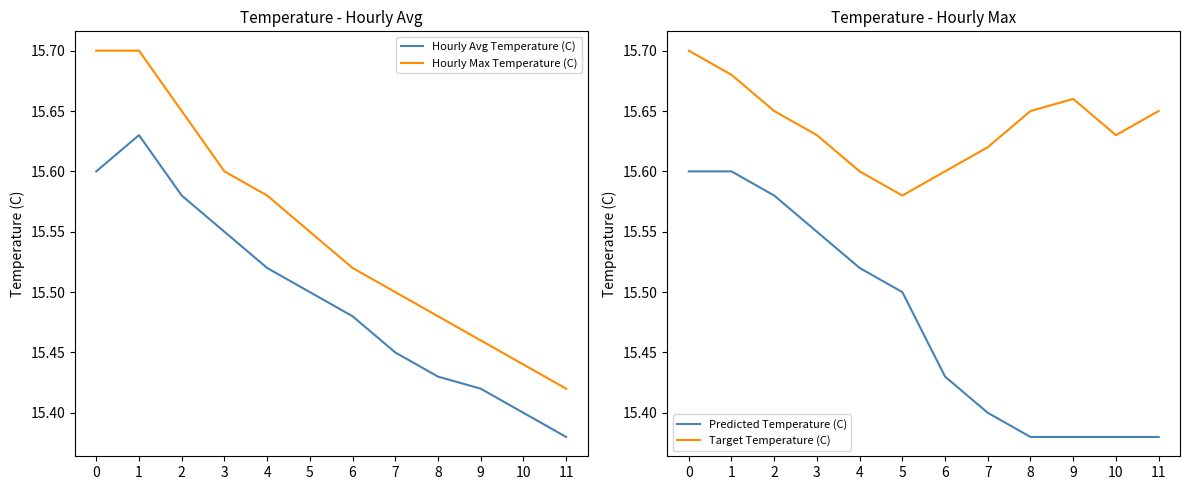

What is the greatest value displayed?

15.7